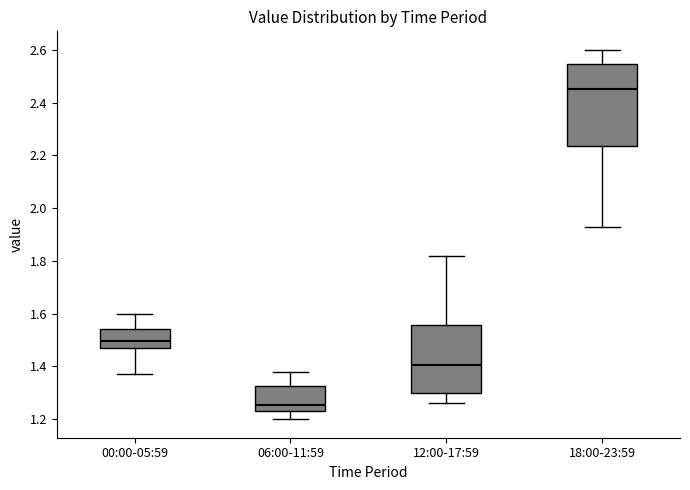

Reading left to right, transcribe this box plot: for each box, give where its median line is, the range the box spans, and where its two whiskers end, as read against the y-axis. The values are not printed on the chart, so give them approximately, as read against the axis.

00:00-05:59: median 1.50, box 1.48 to 1.54, whiskers 1.38 to 1.60
06:00-11:59: median 1.26, box 1.24 to 1.32, whiskers 1.20 to 1.38
12:00-17:59: median 1.40, box 1.30 to 1.56, whiskers 1.26 to 1.82
18:00-23:59: median 2.46, box 2.24 to 2.54, whiskers 1.94 to 2.60